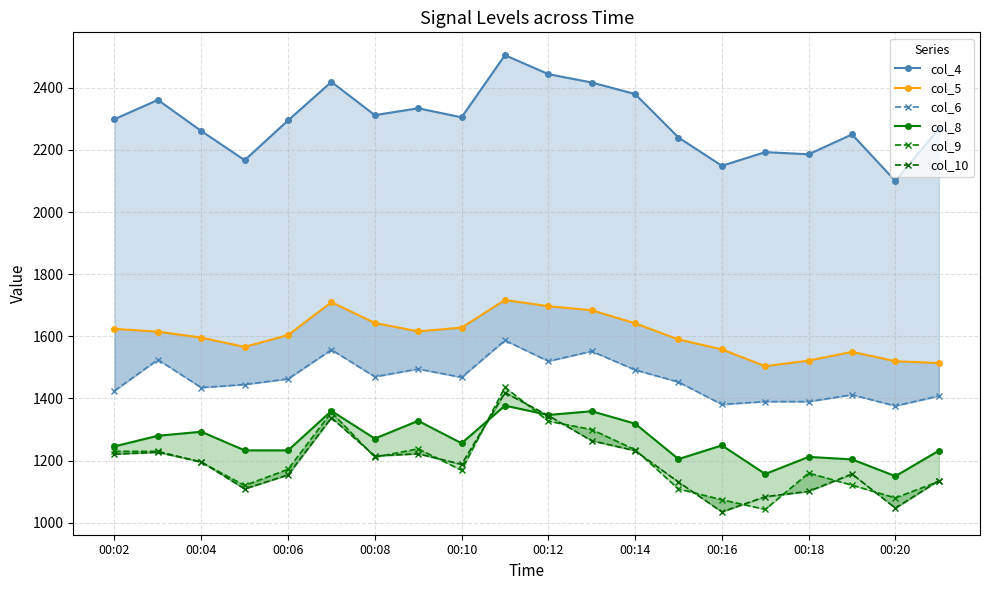

The col_6 series shows 1408 at 19. True or false?

True